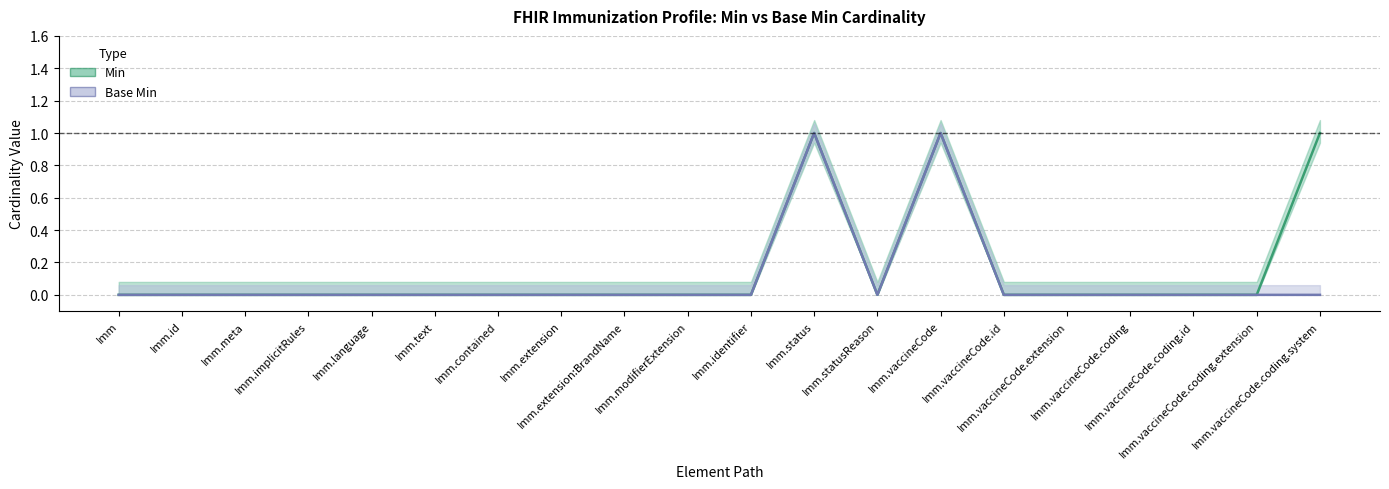

At how many categories does at least one series exceed 0?

3